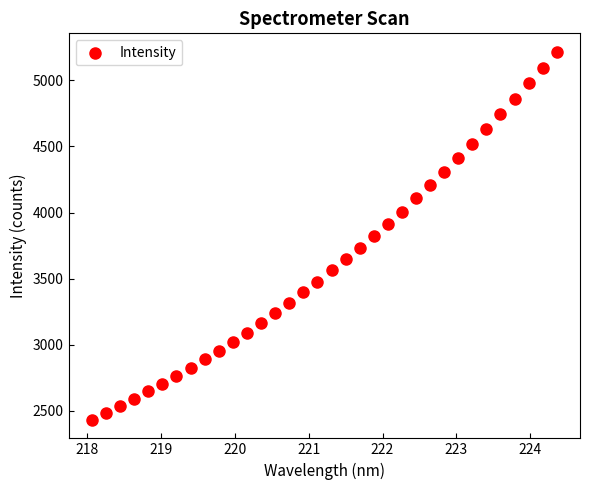

What is the range of X values (max minus min)?

6.3